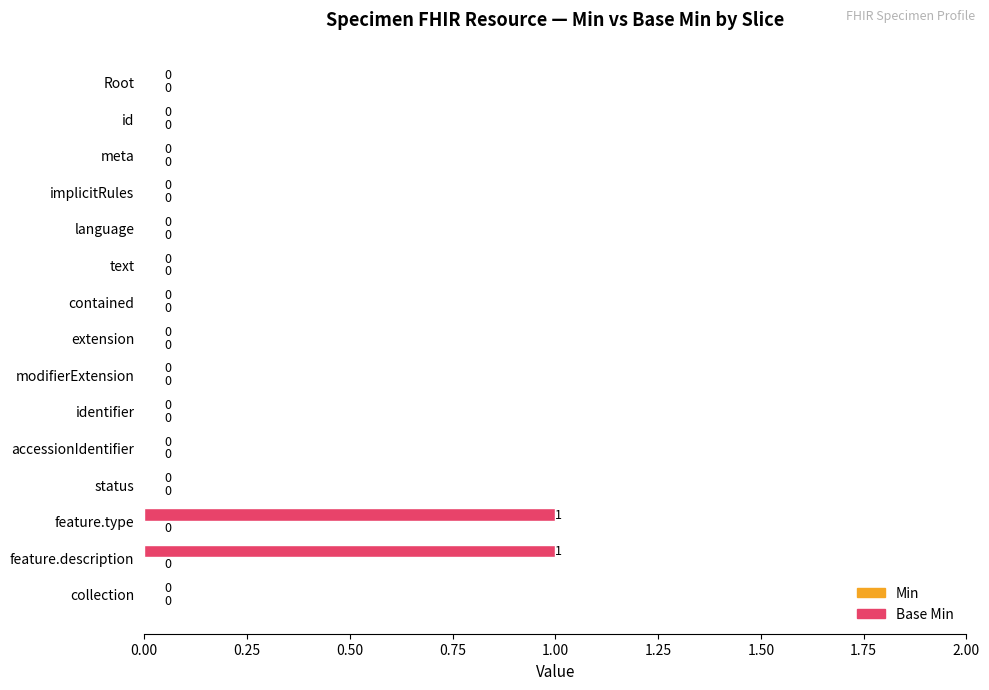

Between feature.description and implicitRules, which is larger?

feature.description